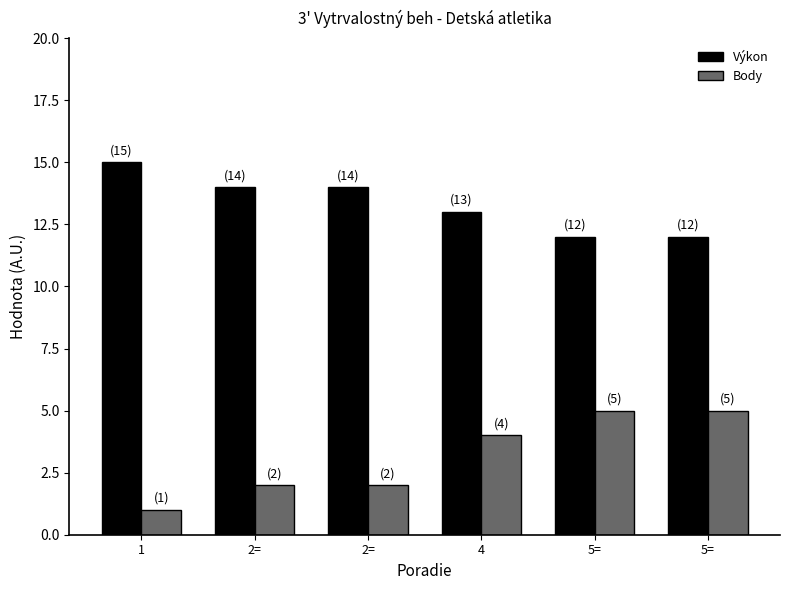

Does the chart contain stacked bars?

No